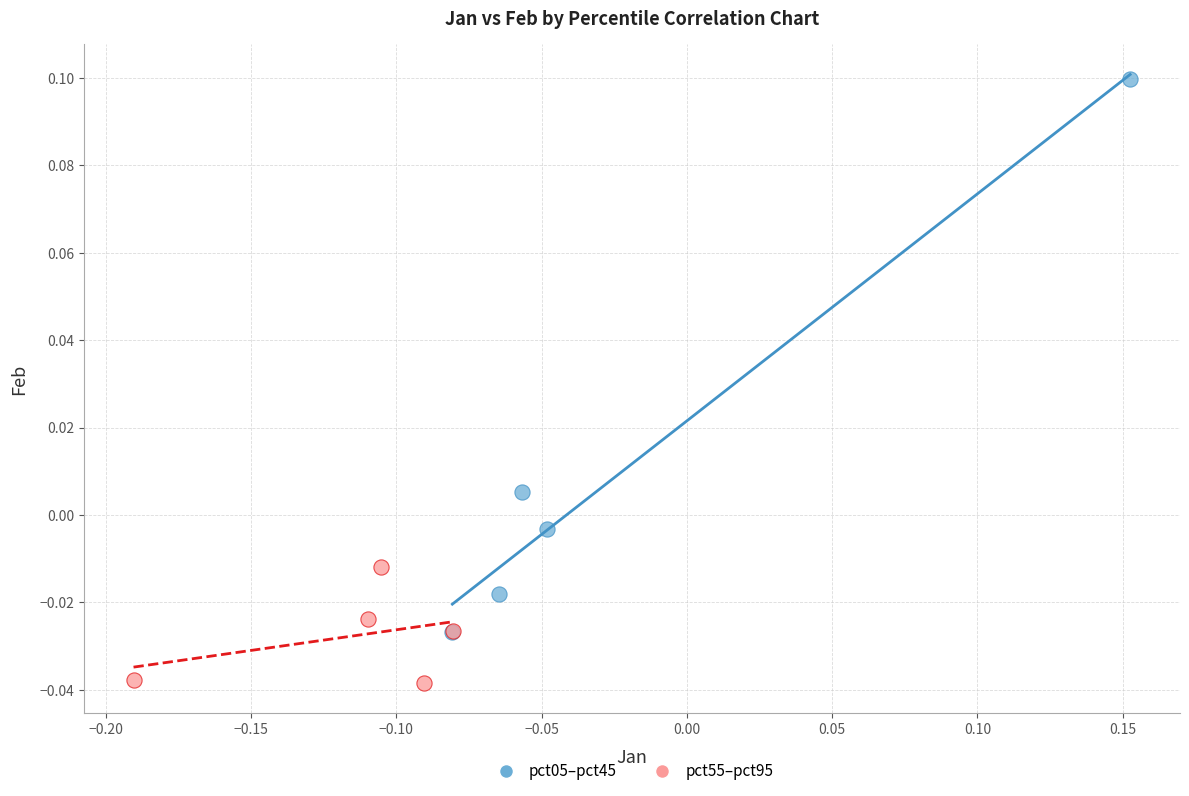

Which series reaches the minimum Y coordinate?

pct55–pct95